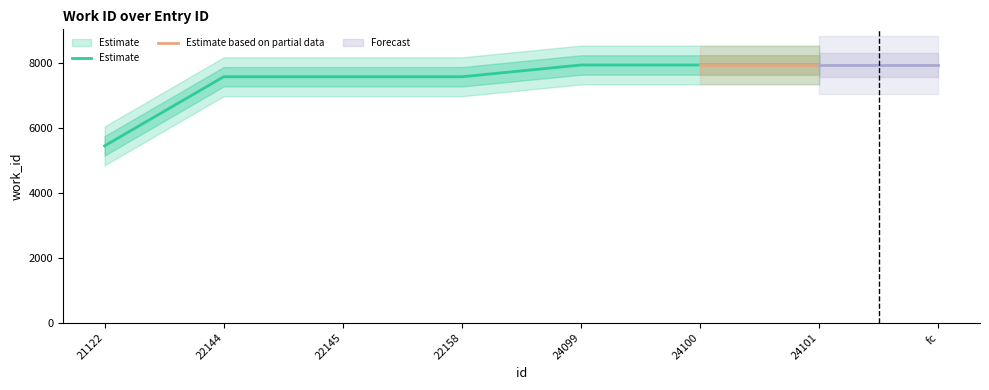

True or false: Estimate has a value of 1983 at 21122.

False